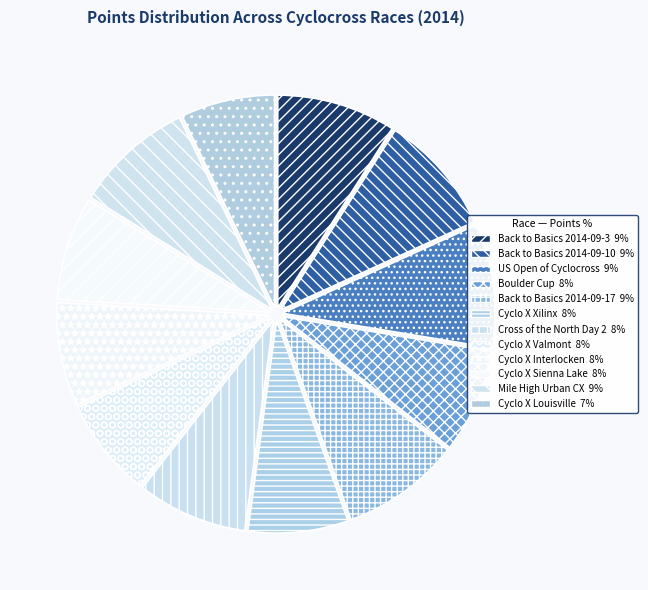

What is the total percentage of US Open of Cyclocross and Cross of the North Day 2?

17.8%